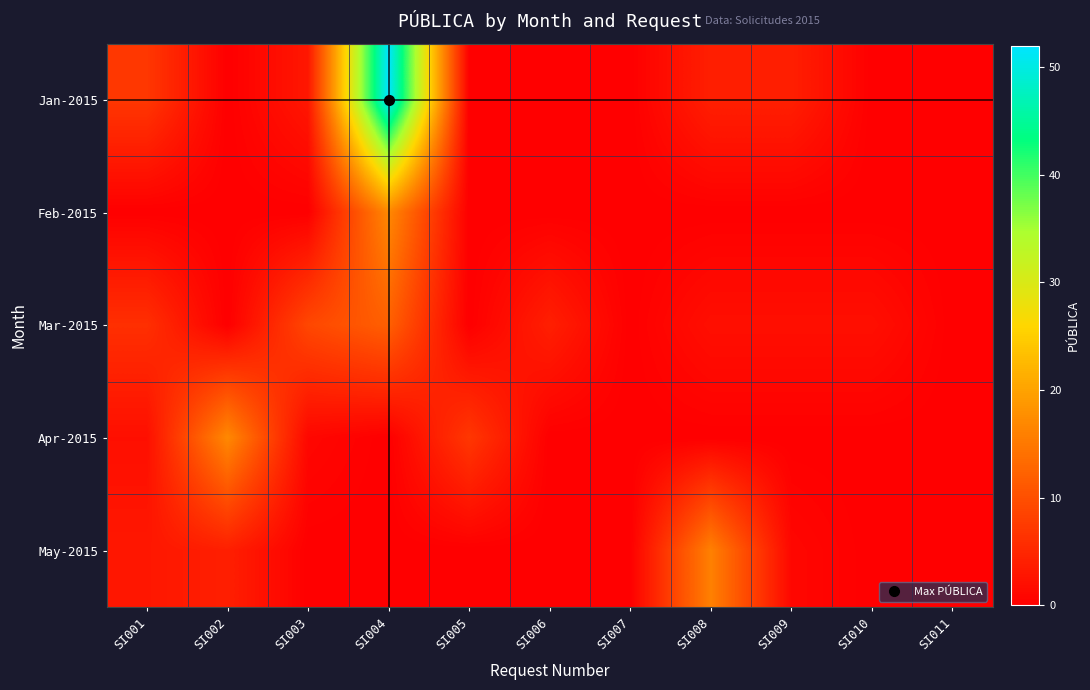

Which category has the highest value across all series?

SI004